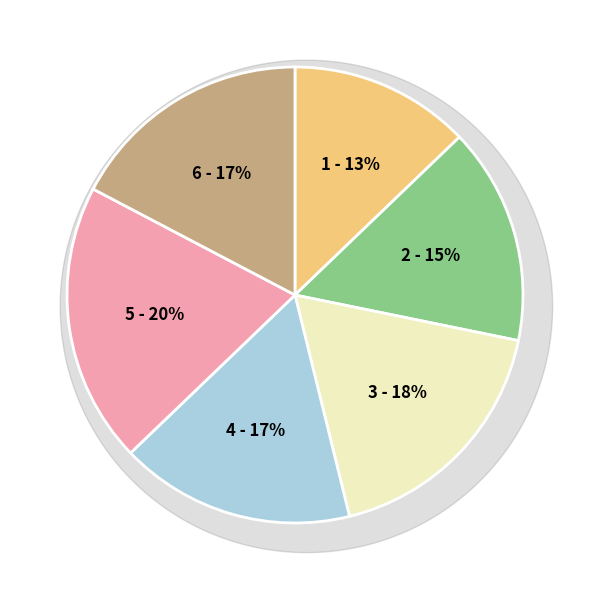

True or false: 4 - false accounts for 17% of the total.

True